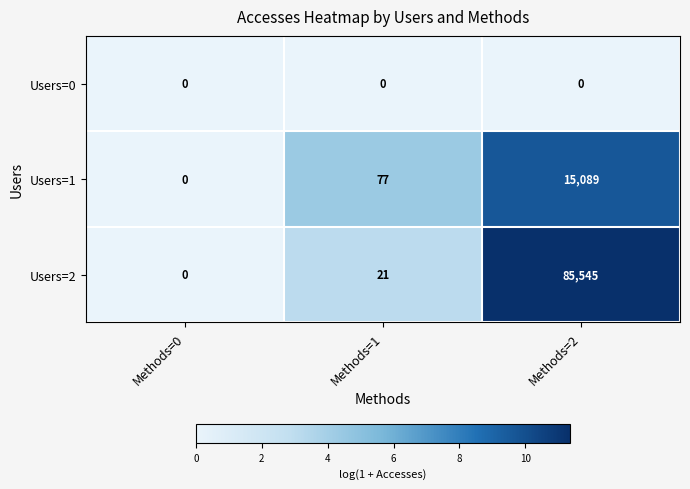

What is the difference between the Users=2 values at Methods=1 and Methods=0?

21